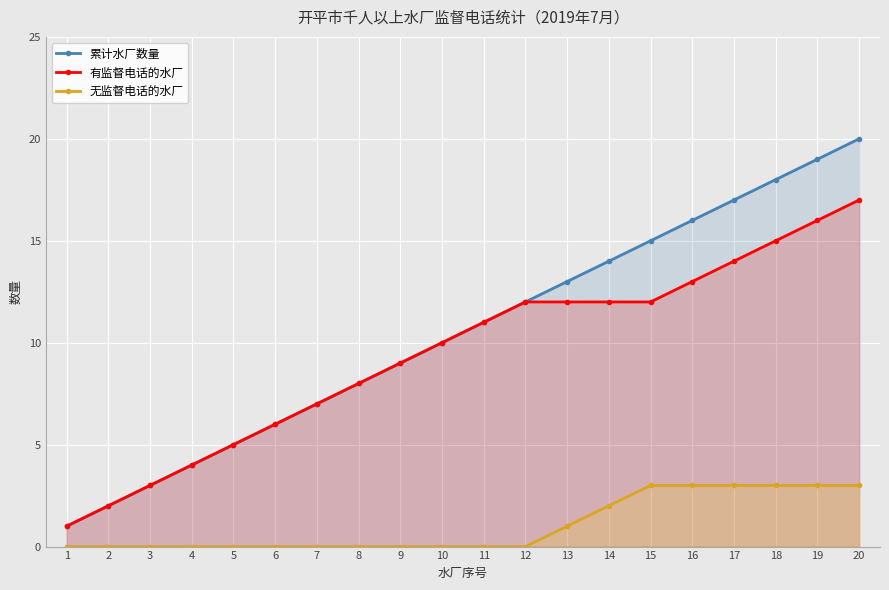

Reading right to left, list all the values displayed in this chart.

累计水厂数量: 20=20	19=19	18=18	17=17	16=16	15=15	14=14	13=13	12=12	11=11	10=10	9=9	8=8	7=7	6=6	5=5	4=4	3=3	2=2	1=1
有监督电话的水厂: 20=17	19=16	18=15	17=14	16=13	15=12	14=12	13=12	12=12	11=11	10=10	9=9	8=8	7=7	6=6	5=5	4=4	3=3	2=2	1=1
无监督电话的水厂: 20=3	19=3	18=3	17=3	16=3	15=3	14=2	13=1	12=0	11=0	10=0	9=0	8=0	7=0	6=0	5=0	4=0	3=0	2=0	1=0